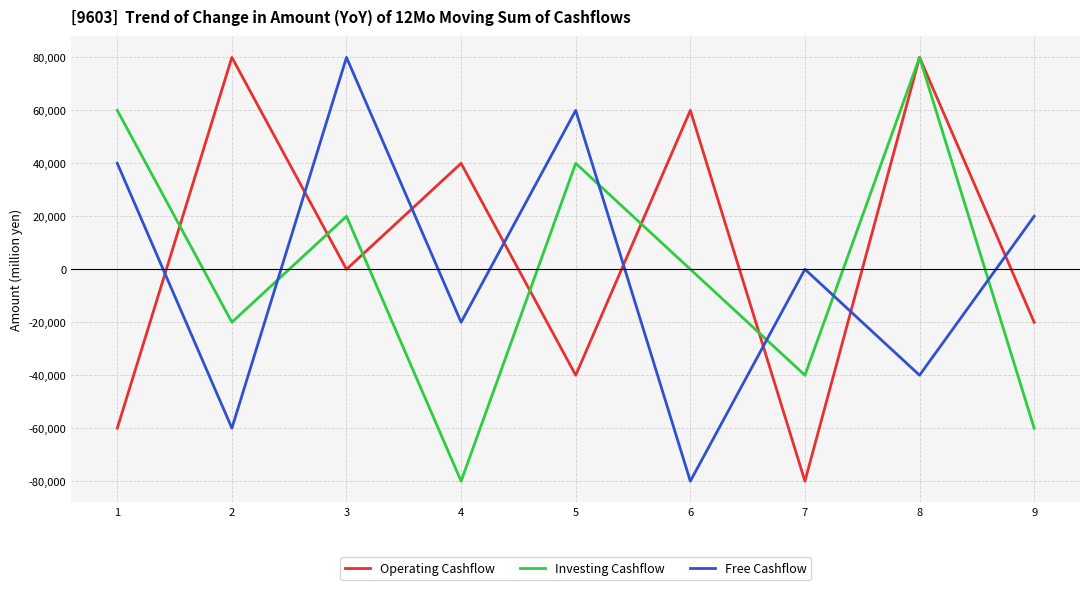

What are all the series names shown in the legend?

Operating Cashflow, Investing Cashflow, Free Cashflow